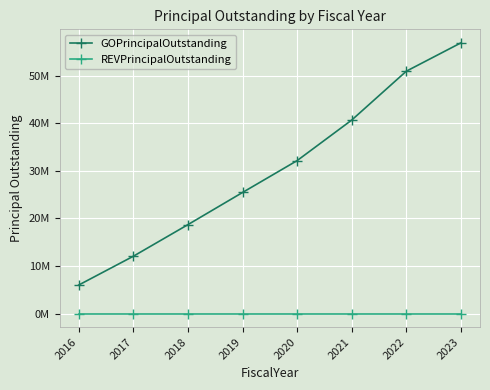

What are all the series names shown in the legend?

GOPrincipalOutstanding, REVPrincipalOutstanding